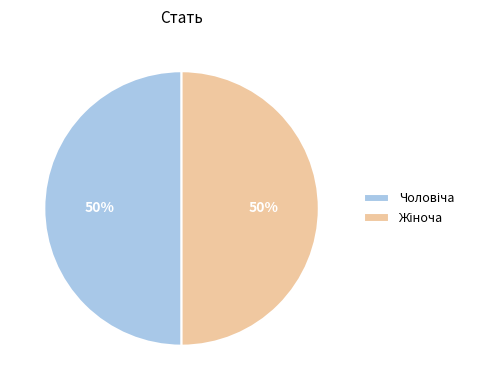

To the nearest percent, what is the average slice percentage?

50%